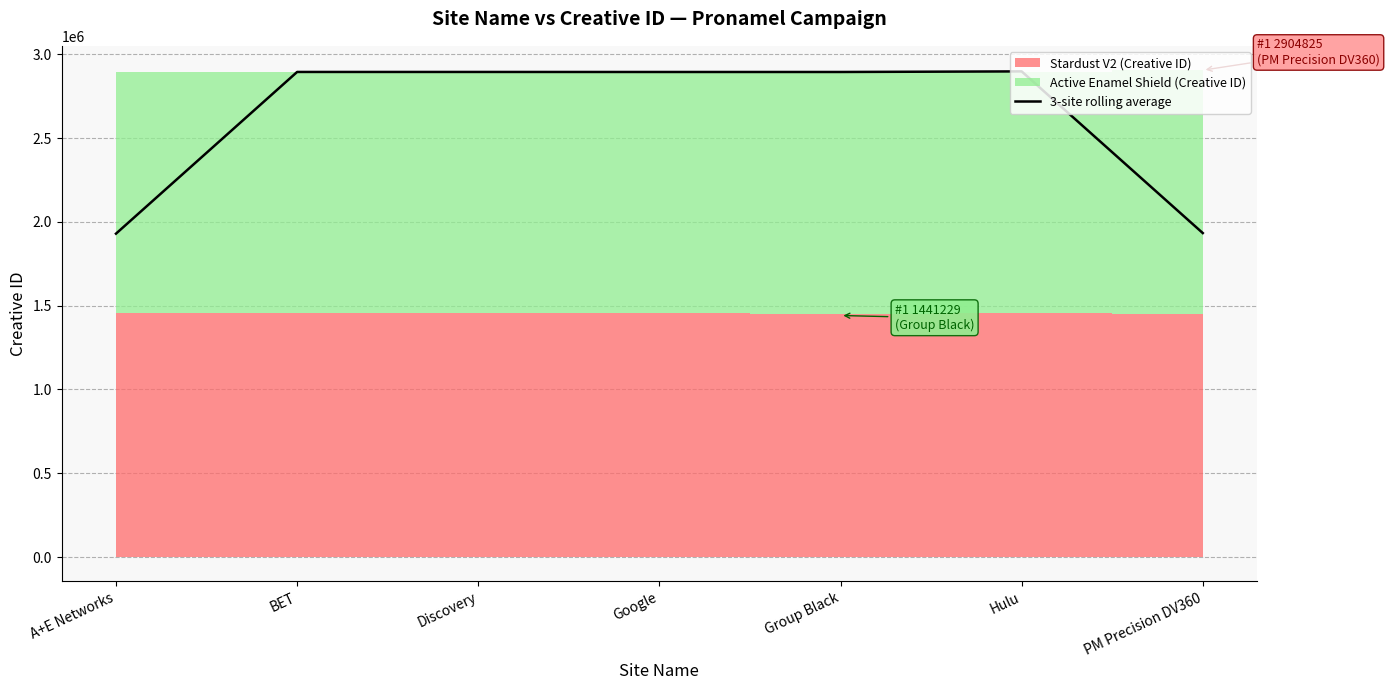

What is the difference between the values at Discovery and Group Black?

172.3